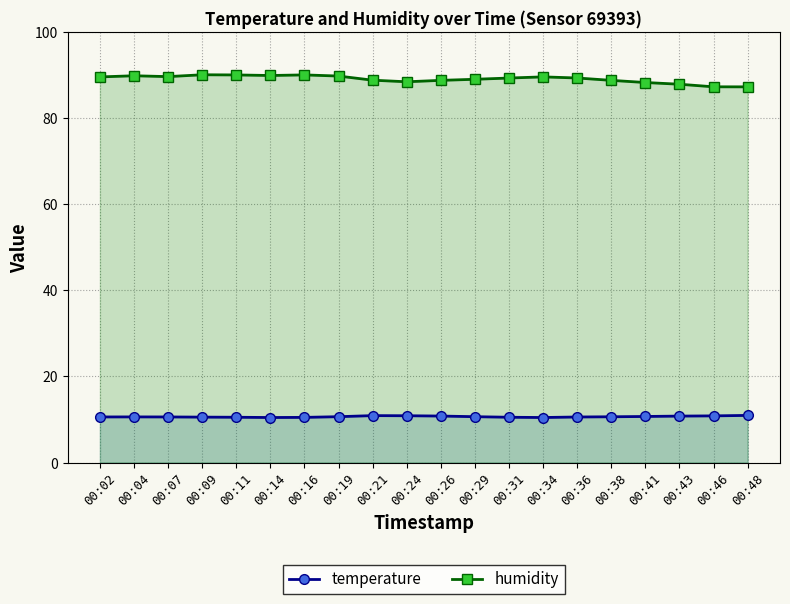

True or false: humidity and temperature intersect in this chart.

False